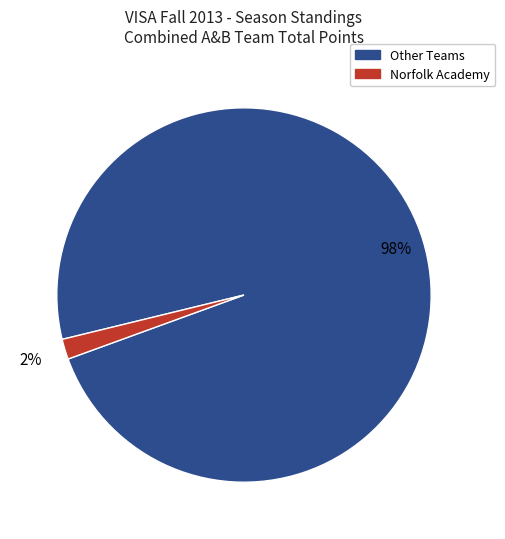

Is there any slice that represents more than half of the pie?

Yes